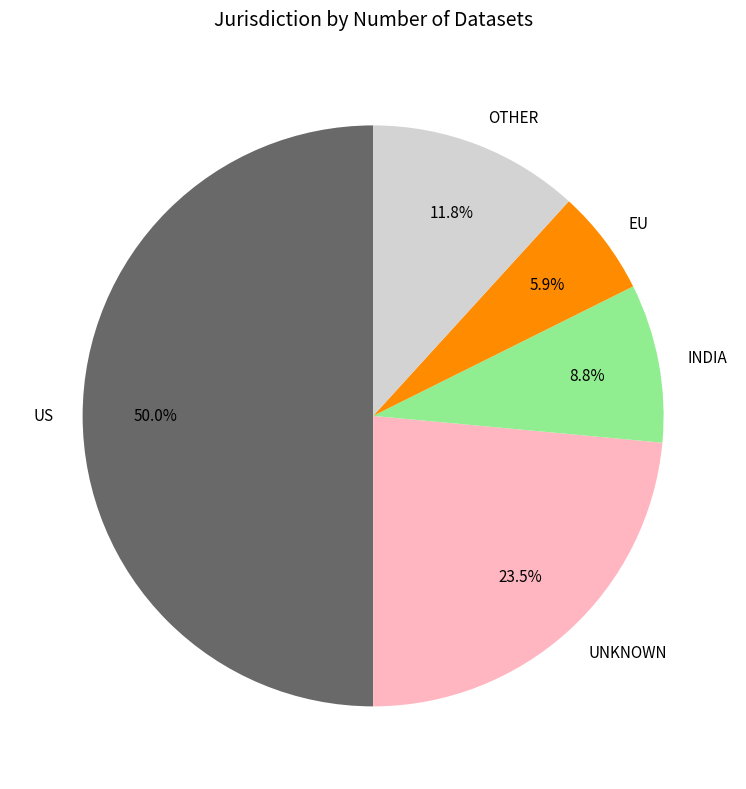

Rank the categories by value from highest to lowest.

US, UNKNOWN, OTHER, INDIA, EU